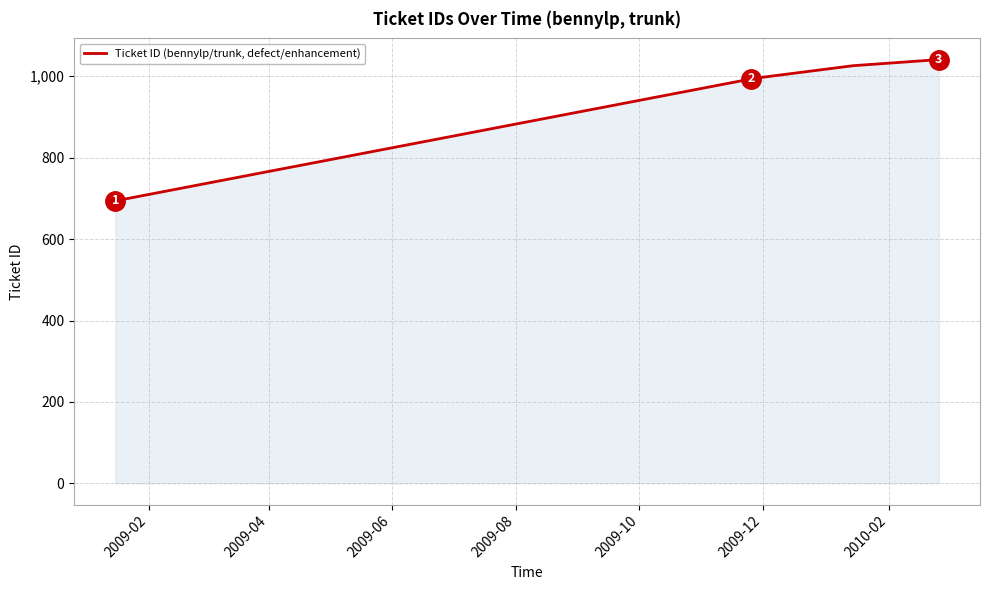

True or false: the data has more than 2 interior local peaks.

False